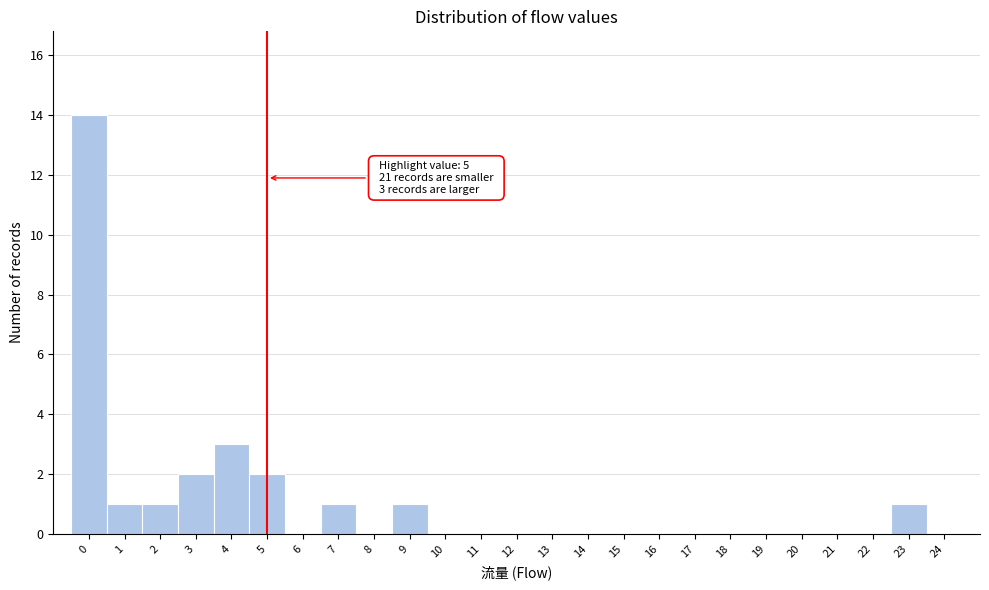

Over which range of the x-axis is the bar tallest?

-0.5 to 0.5